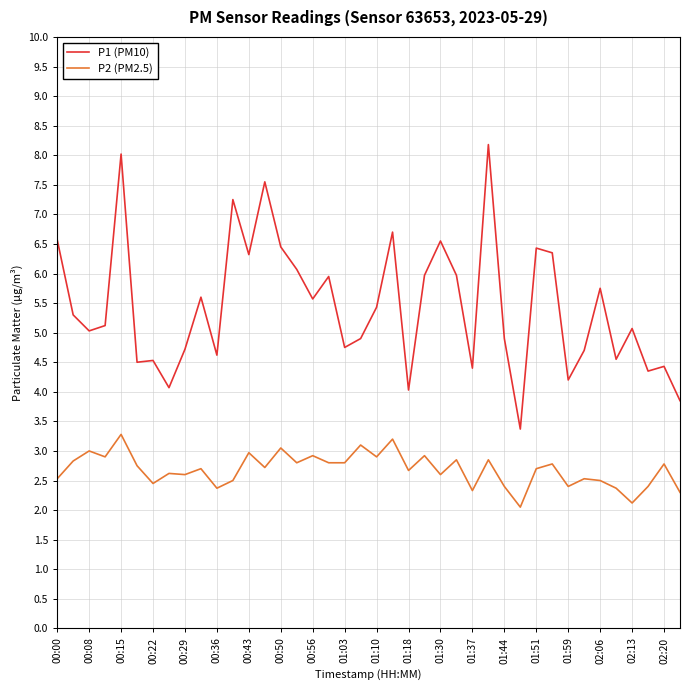

Rank the series by their average value, from highest to lowest.

P1 (PM10), P2 (PM2.5)